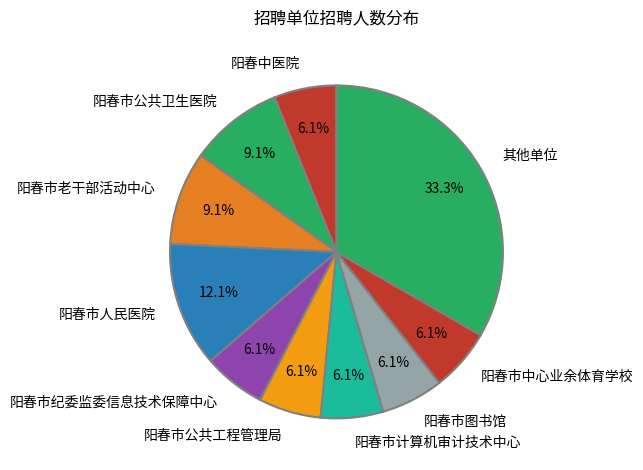

To the nearest percent, what portion does 阳春市中心业余体育学校 represent?

6%